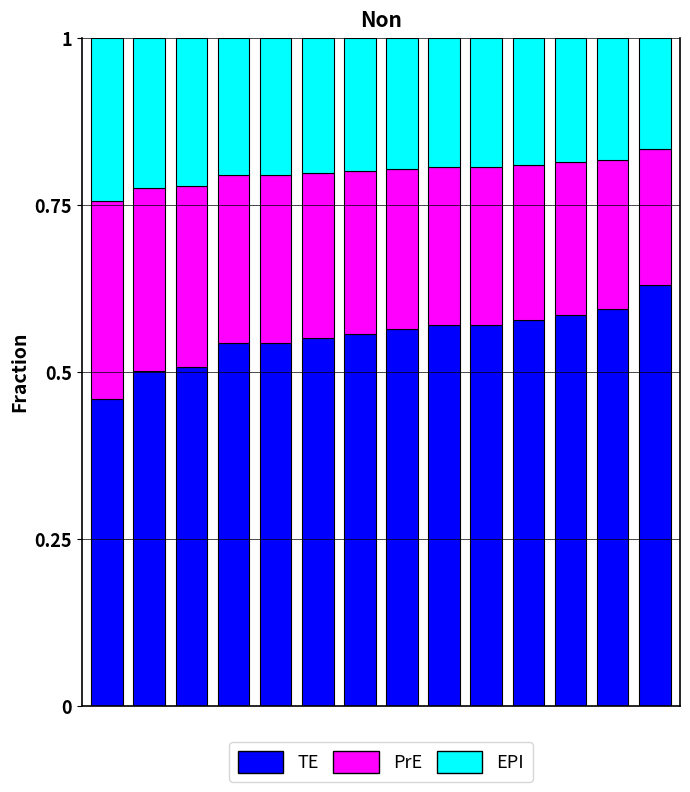

True or false: Remainder (lower) has a value of 0.1 at 0.

False